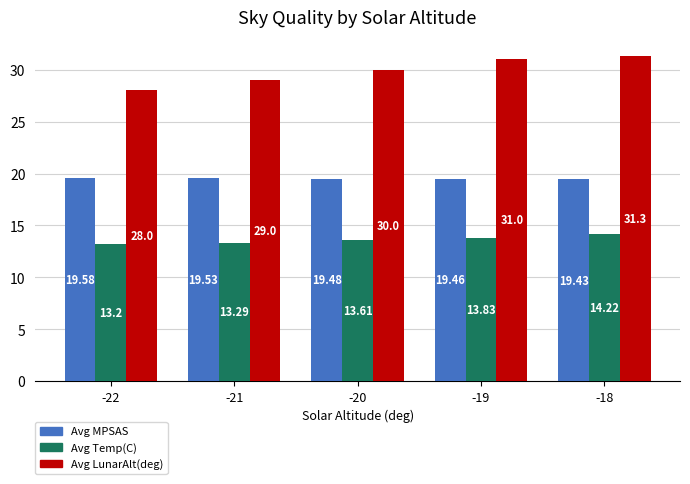

What is the average value of the Avg LunarAlt(deg) series?

29.9